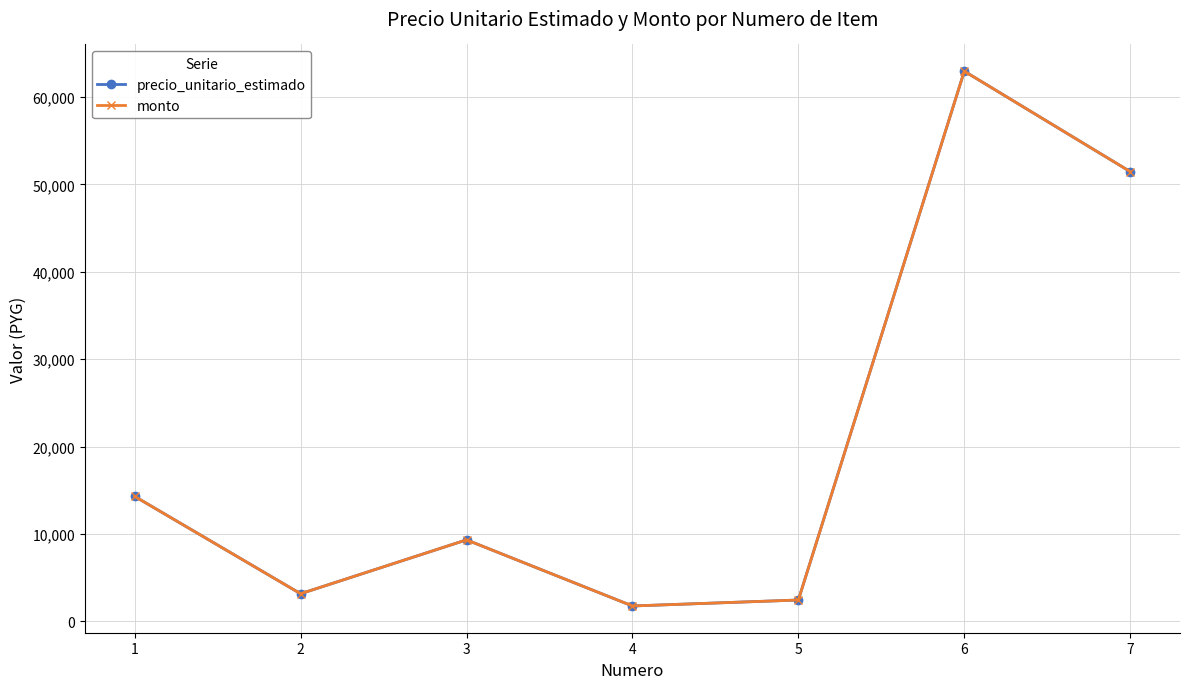

Does the chart have visible grid lines?

Yes